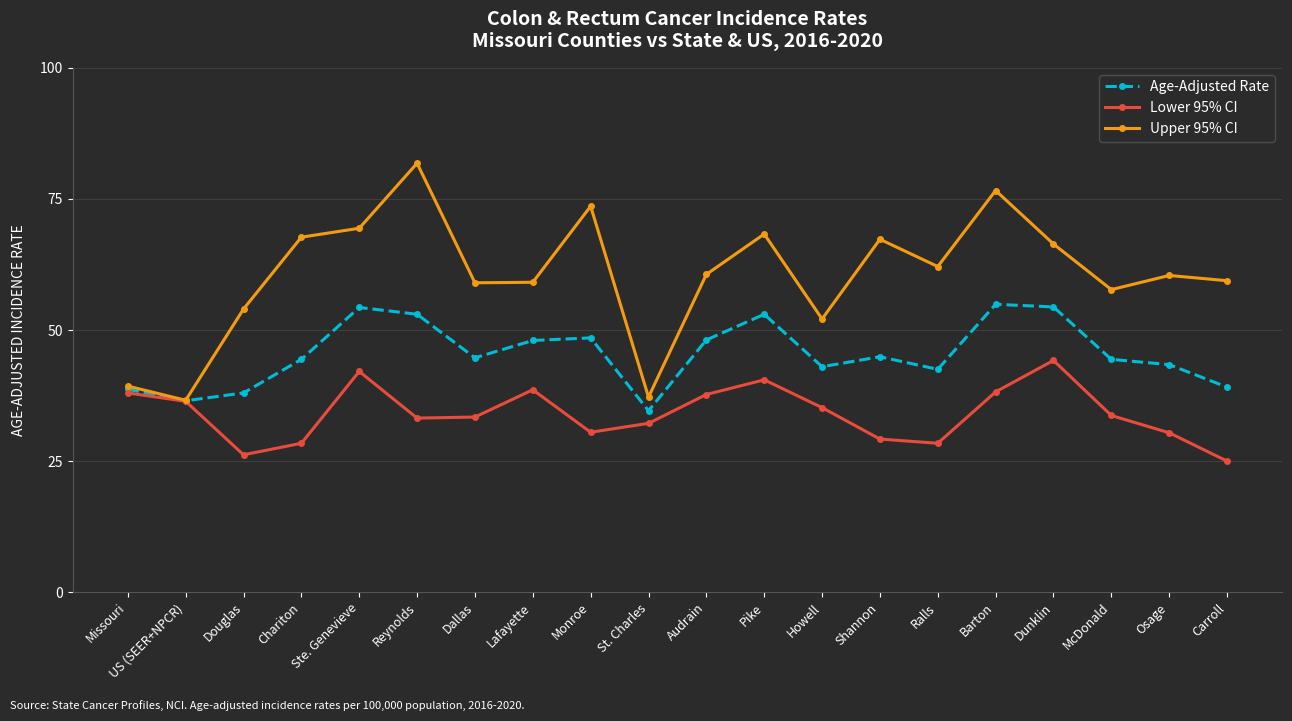

What position from the right is Shannon?

7